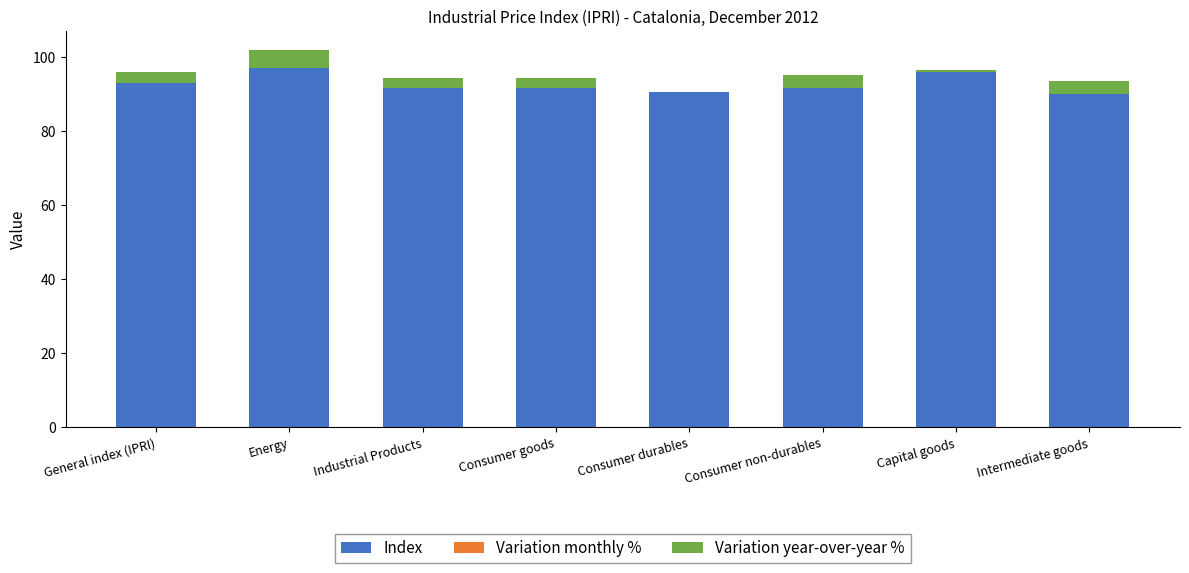

What is the approximate value of Variation year-over-year % at Energy?

5.0